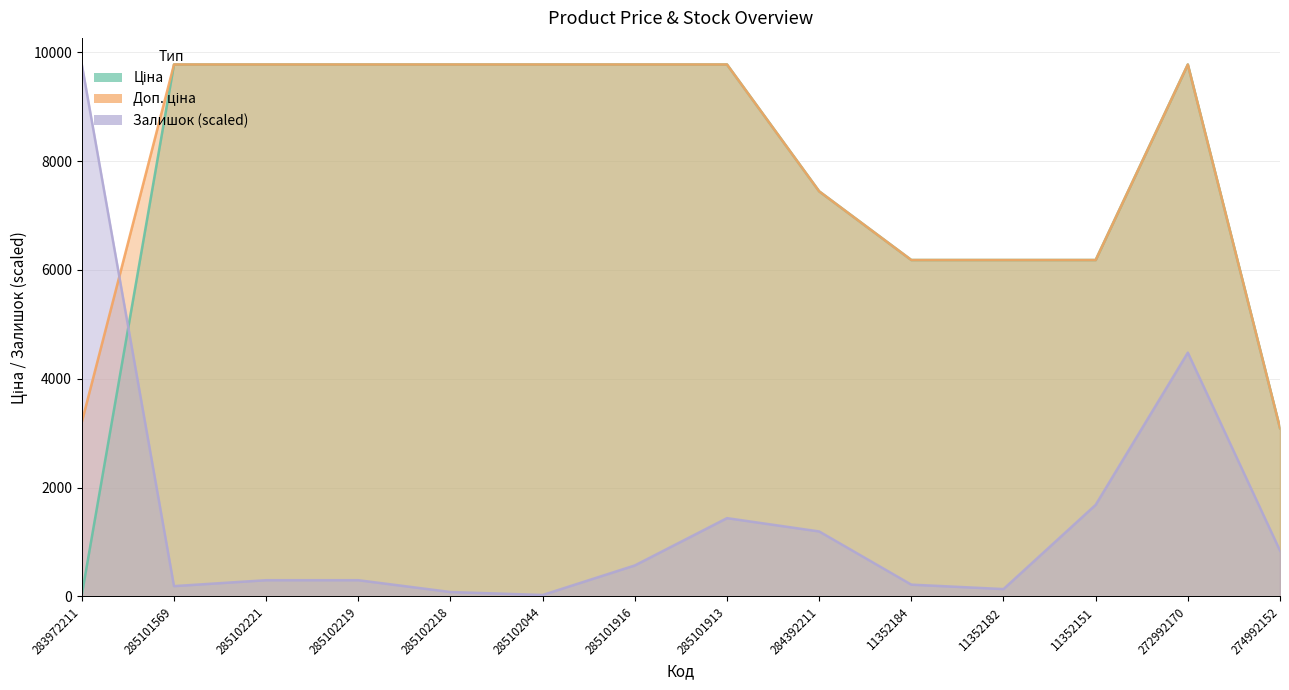

Reading left to right, transcribe all the data shown in this chart.

Ціна: 32.0	9775.5	9775.5	9775.5	9775.5	9775.5	9775.5	9775.5	7444.6	6182.6	6182.6	6182.6	9775.5	3094.7
Доп. ціна: 3205.0	9775.5	9775.5	9775.5	9775.5	9775.5	9775.5	9775.5	7444.6	6182.6	6182.6	6182.6	9775.5	3095.0
Залишок: 9775.5	190.1	298.7	298.7	81.5	27.2	570.2	1439.2	1194.8	217.2	135.8	1683.6	4480.4	841.8